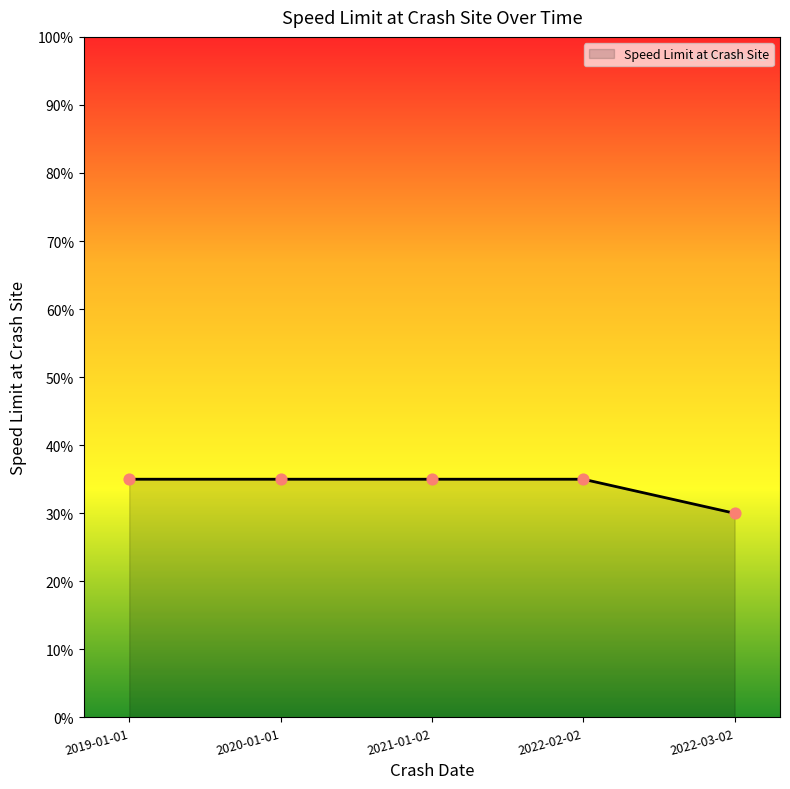

Approximately how many times larger is the value at 2020-01-01 compared to 2019-01-01?

1.0